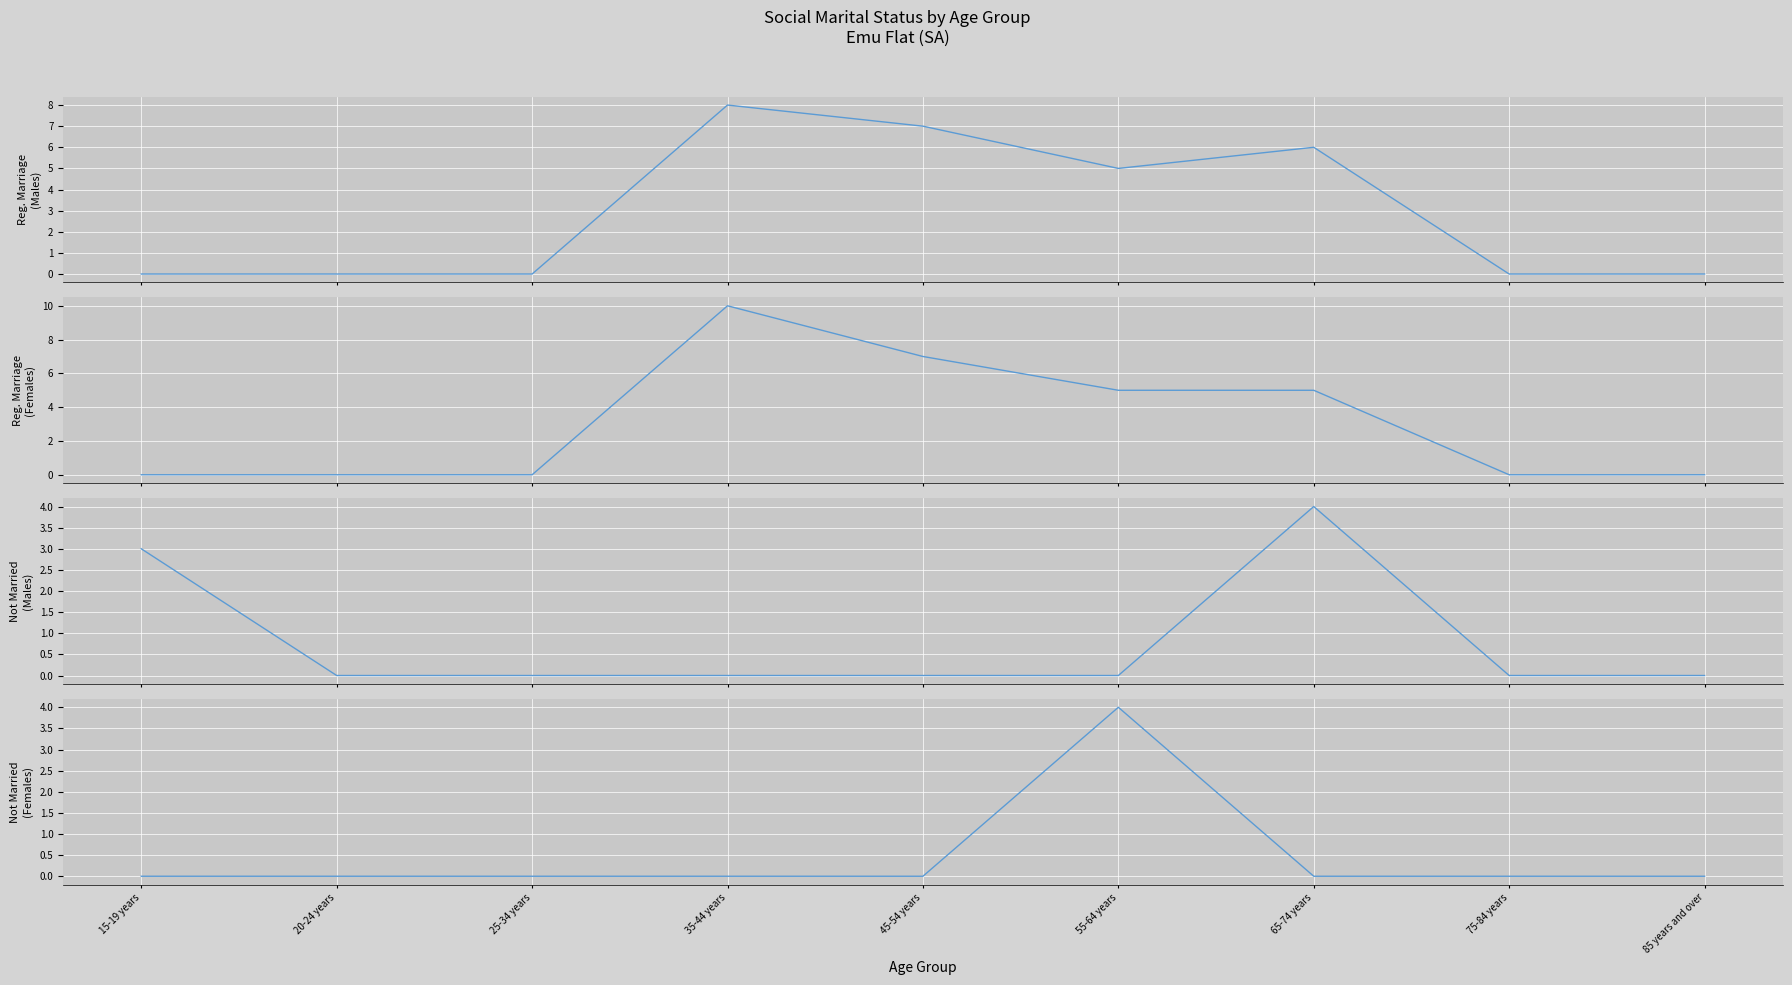

The value of Married in a registered marriage - Females at 85 years and over is 6. True or false?

False